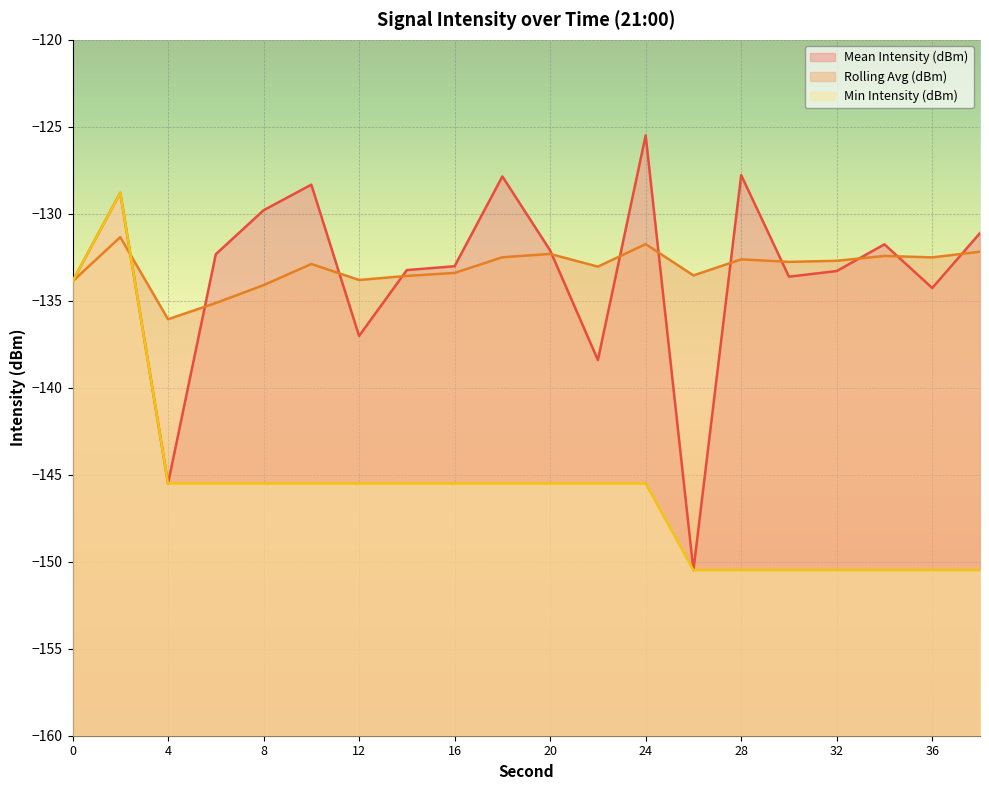

True or false: Mean Intensity (dBm) has more than 0 interior local peaks.

True